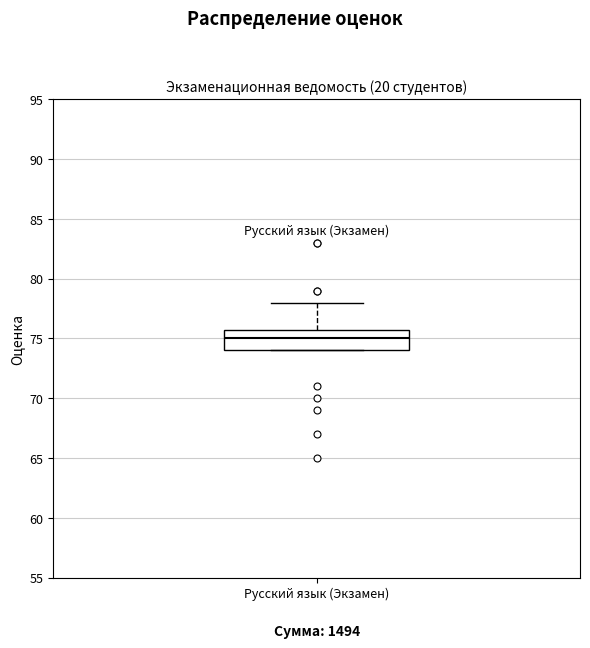

Transcribe this box plot: give where the median line is, the range the box spans, and where the two whiskers end, as read against the y-axis. The values are not printed on the chart, so give them approximately, as read against the axis.

median 75, box 74 to 76, whiskers 74 to 78